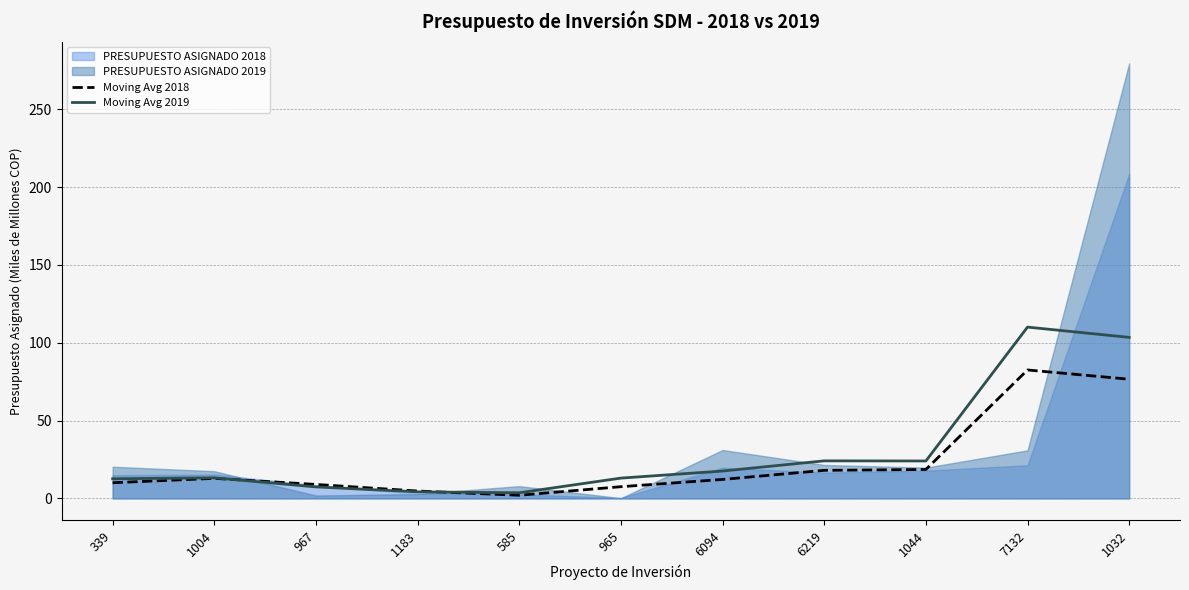

What is the value of the Moving Avg 2018 point at the 9th from the left?

18.6